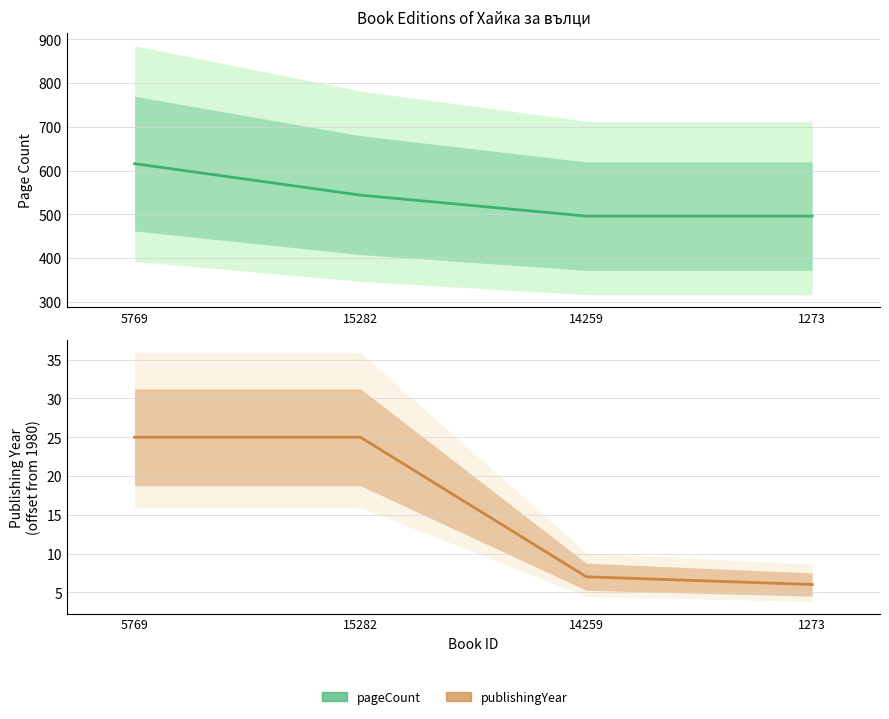

List the labels in order of publishingYear value, smallest first.

1273, 14259, 5769, 15282